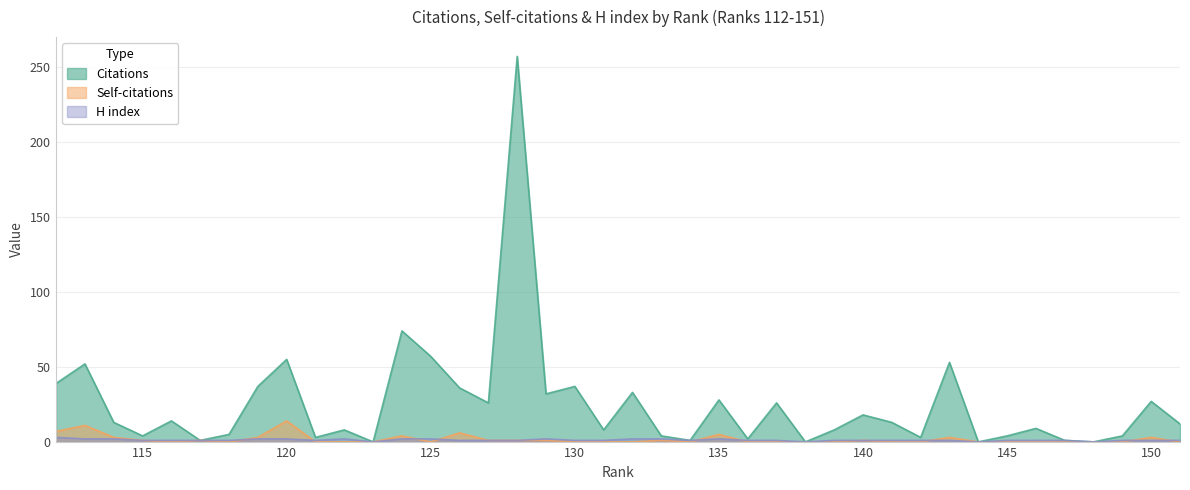

True or false: H index has more than 2 points higher than both neighbors.

True